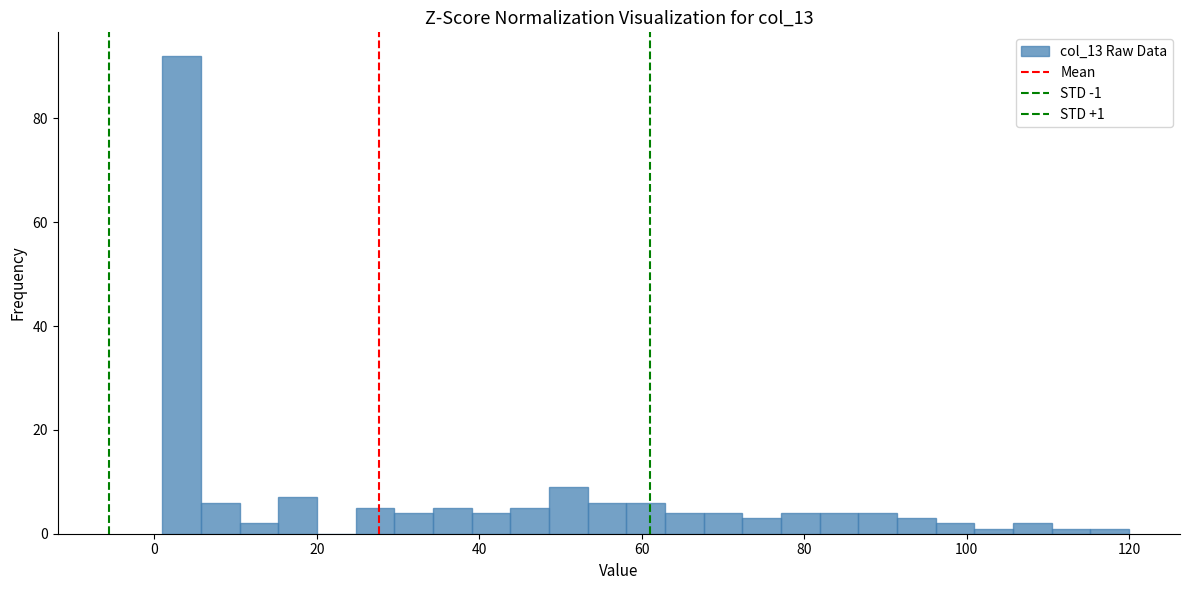

Read against the x-axis, roughly where is the centre of the tallest bar?

4